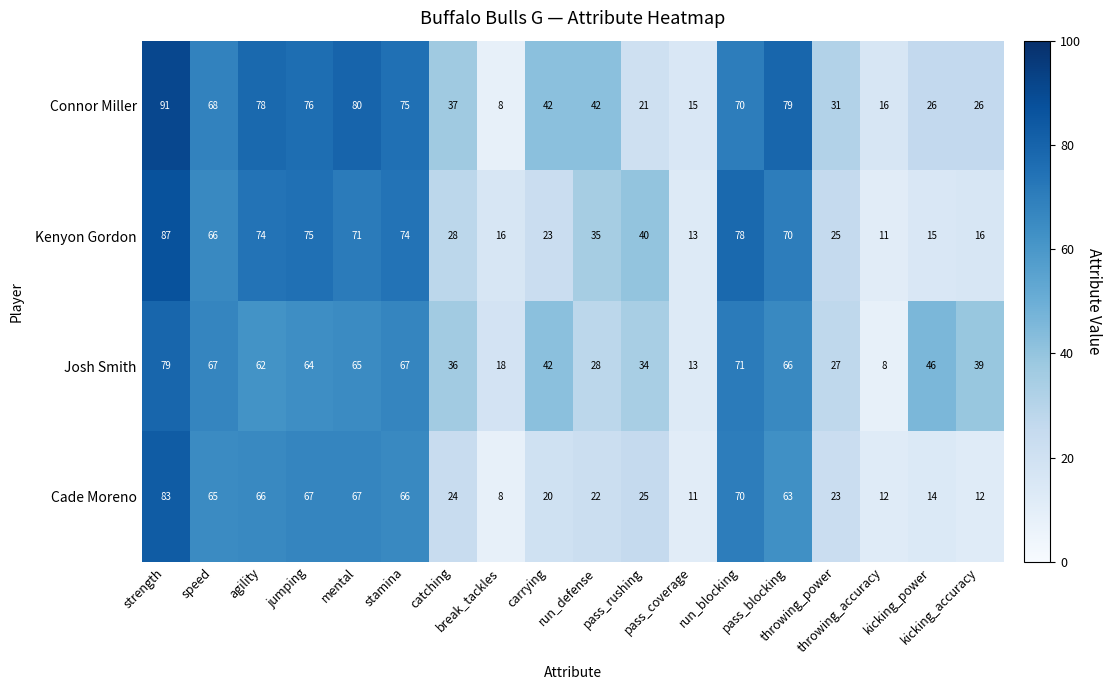

Which series has the largest range (max minus min)?

Connor Miller